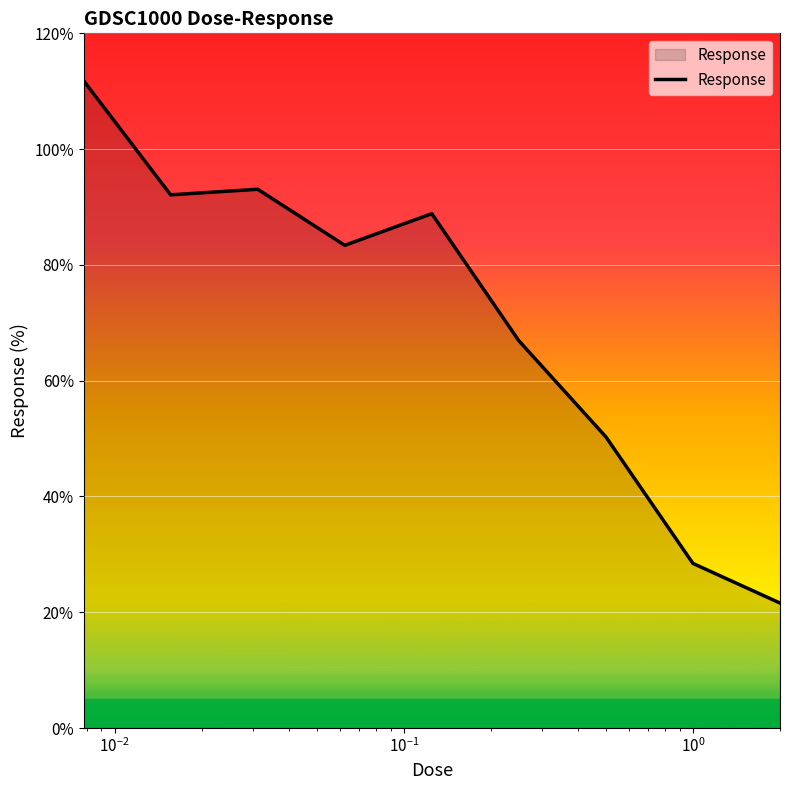

What is the difference between the maximum and minimum values?

90.2